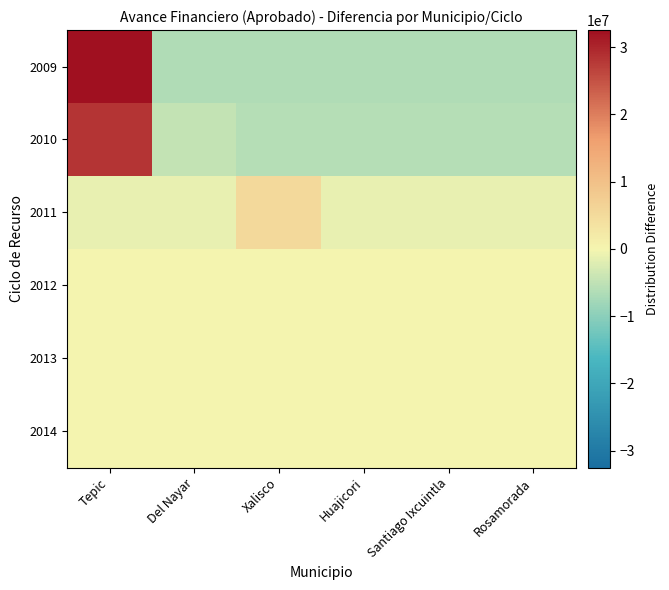

What is the total value across all series at Santiago Ixcuintla?

-13497290.7